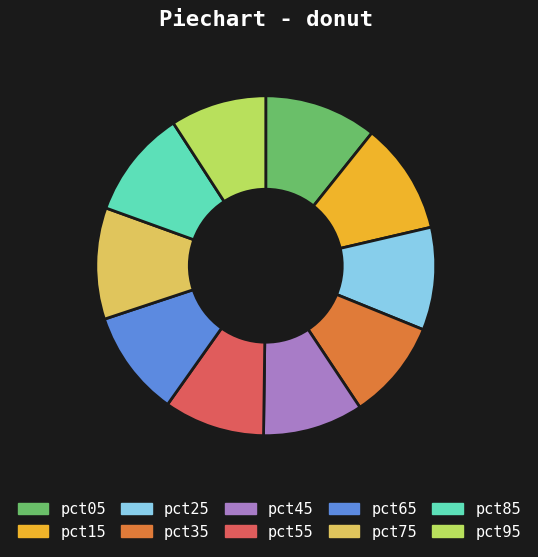

How many segments does this pie chart have?

10